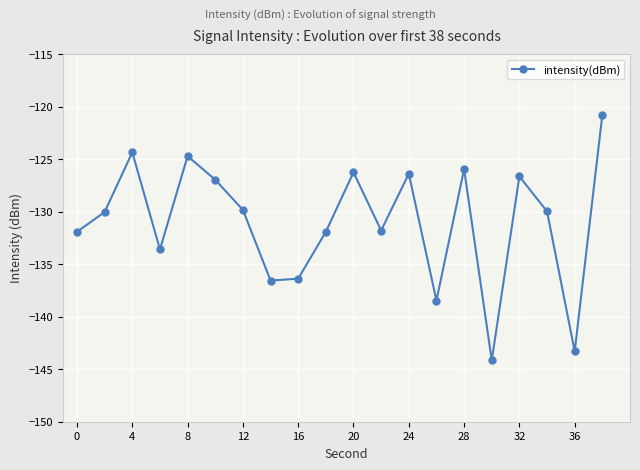

How many points are higher than both their immediate neighbors (excluding endpoints)?

6